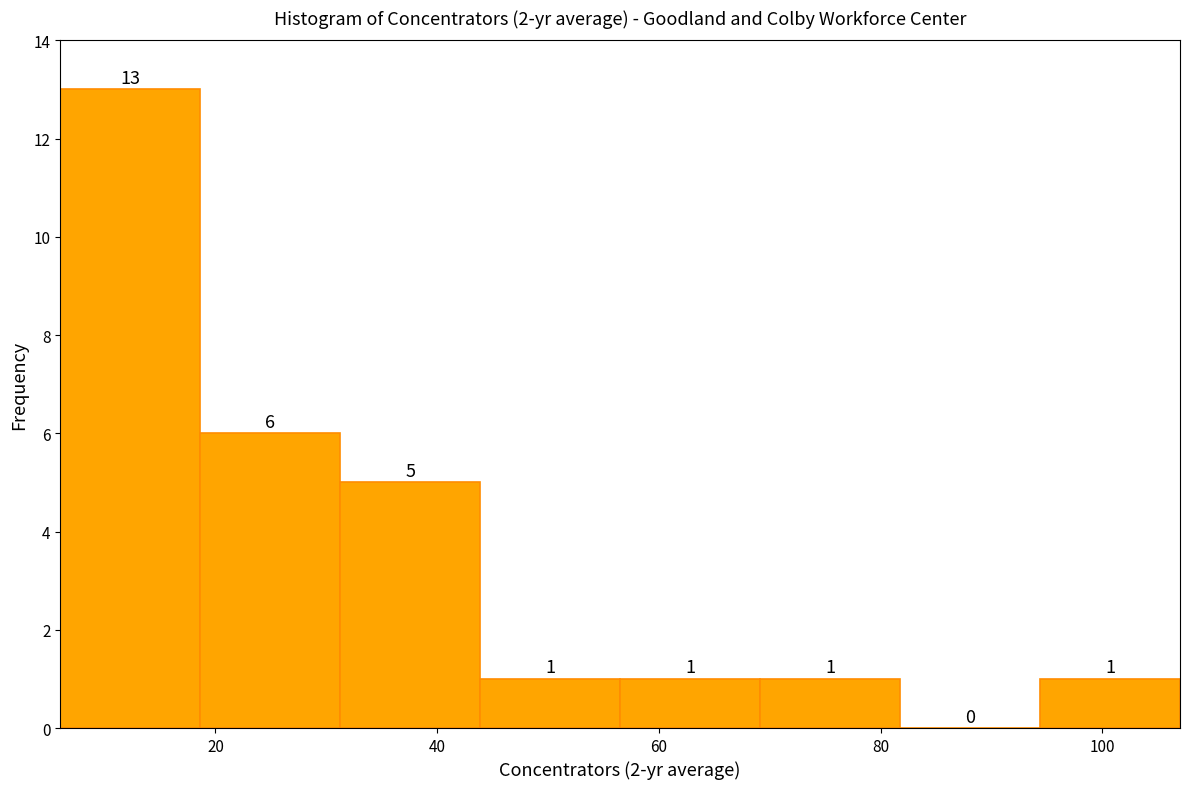

Which range on the x-axis has the tallest bar?

6 to 18